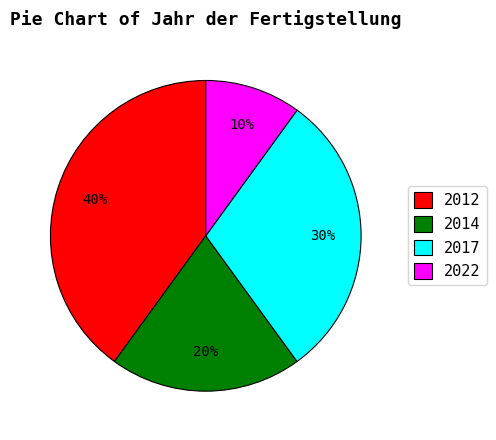

Is 2022 the majority of the pie?

No